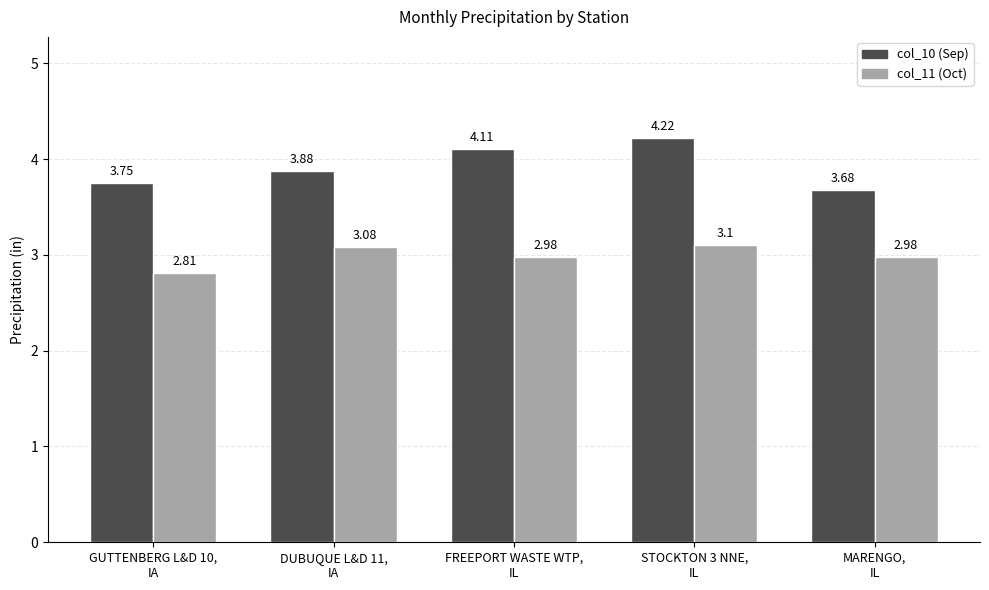

Which series changed the most between FREEPORT WASTE WTP,
IL and MARENGO,
IL?

col_10 (Sep)